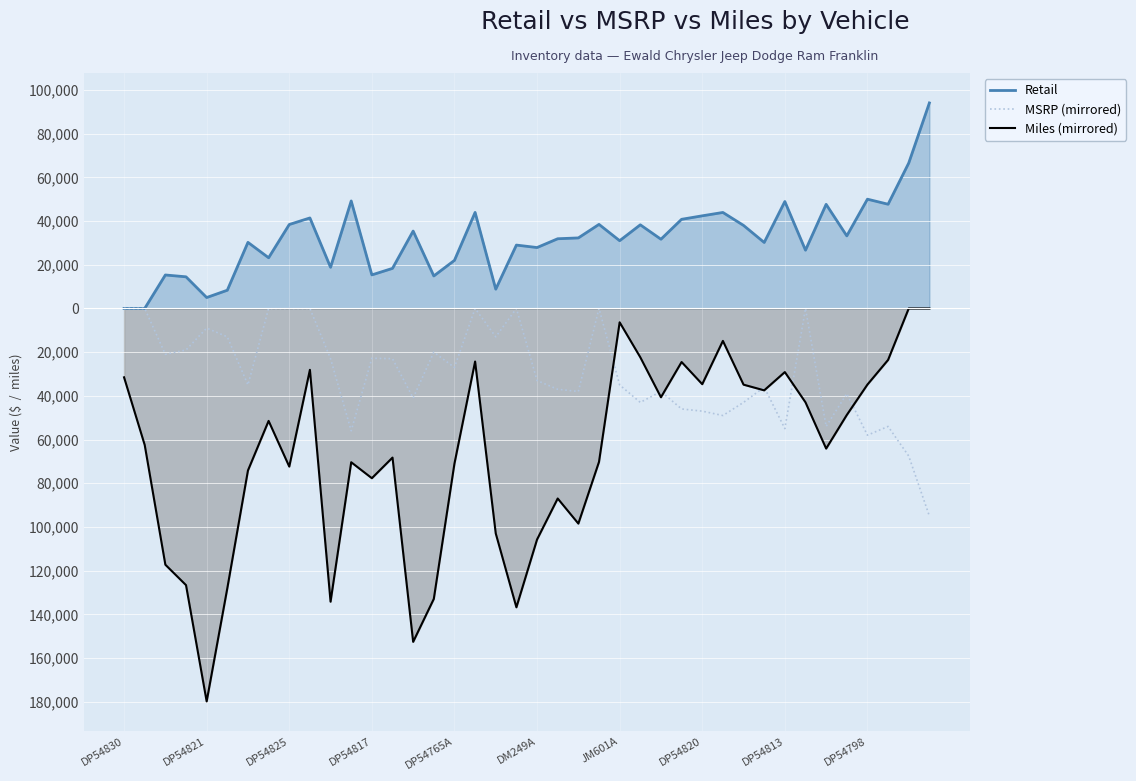

Rank the series at DP54765A from lowest to highest value.

Miles (mirrored), MSRP (mirrored), Retail